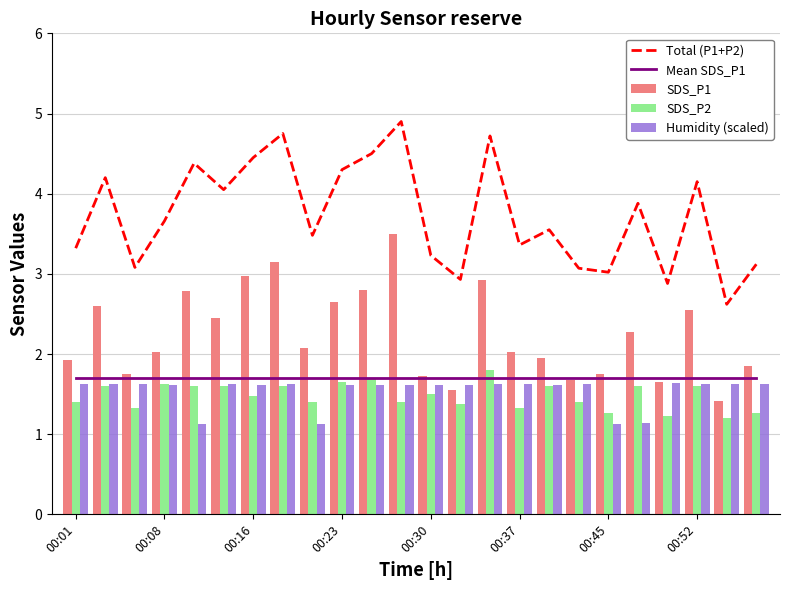

True or false: SDS_P1 has a value of 0.9 at 00:01.

False